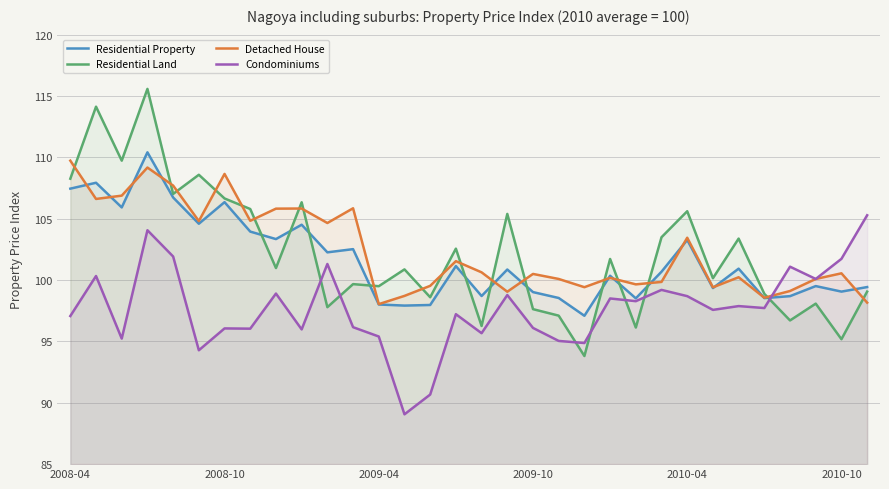

At which label does Residential Land reach its minimum?

20